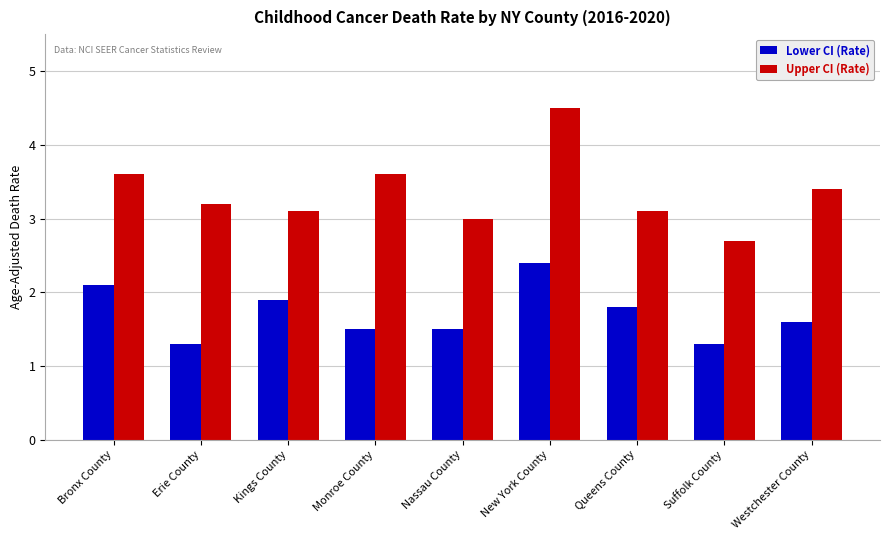

True or false: Upper CI (Rate) has a value of 3.6 at Bronx County.

True